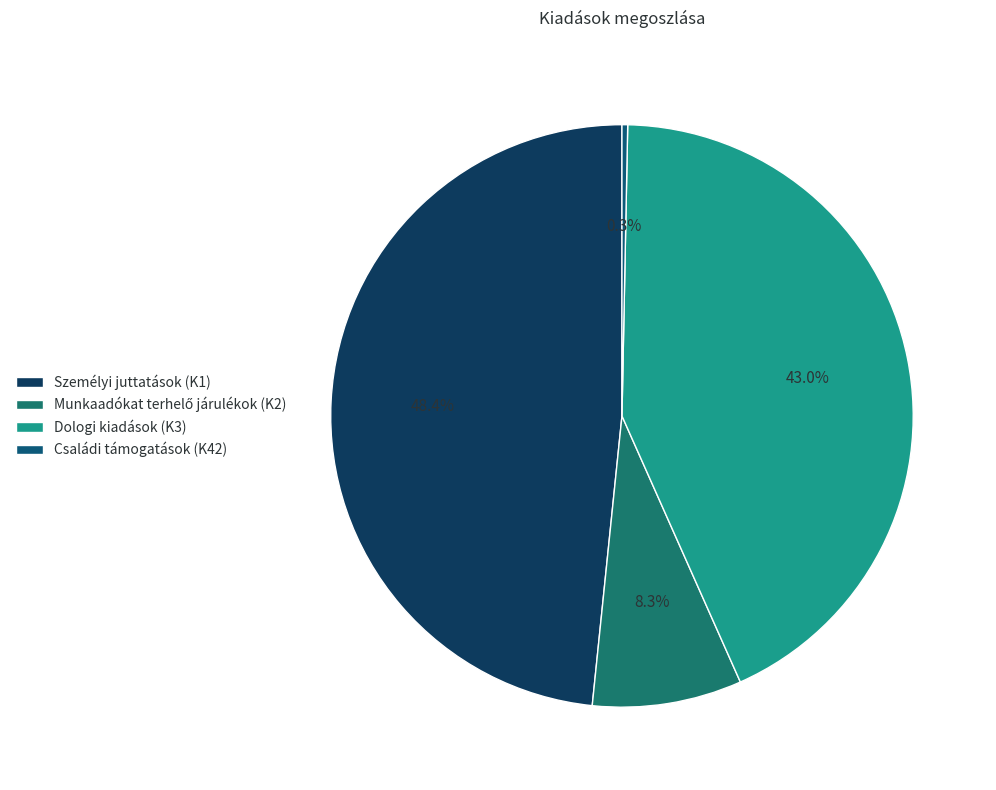

What is the smallest slice in the pie chart?

Családi támogatások (K42)